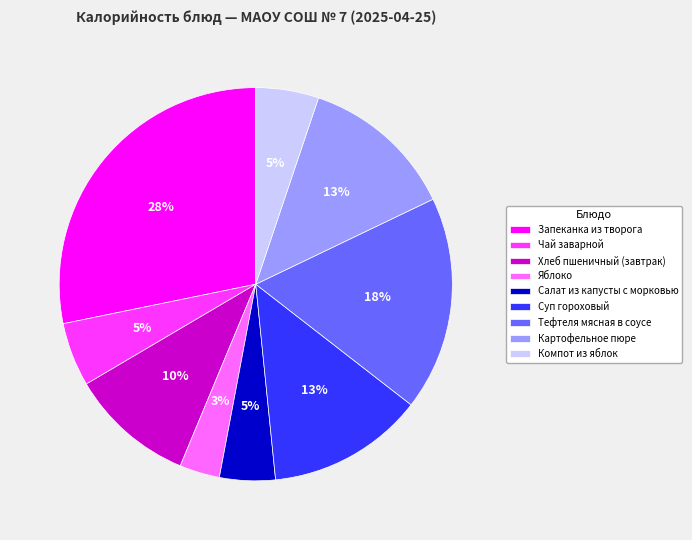

Does any single category account for the majority?

No